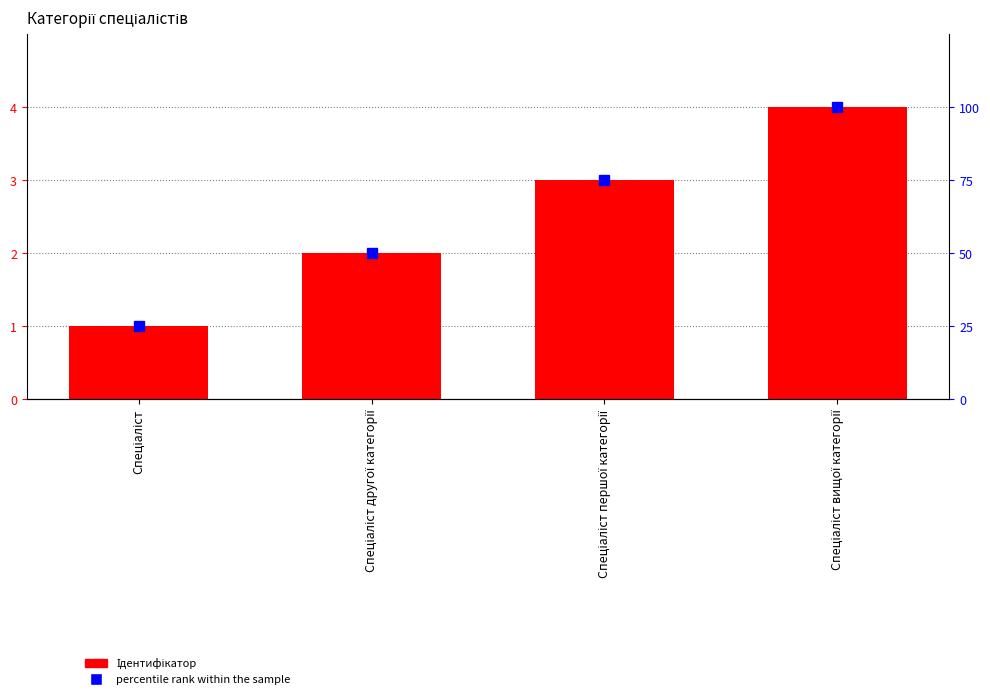

The percentile rank within the sample series shows 79 at Спеціаліст другої категорії. True or false?

False